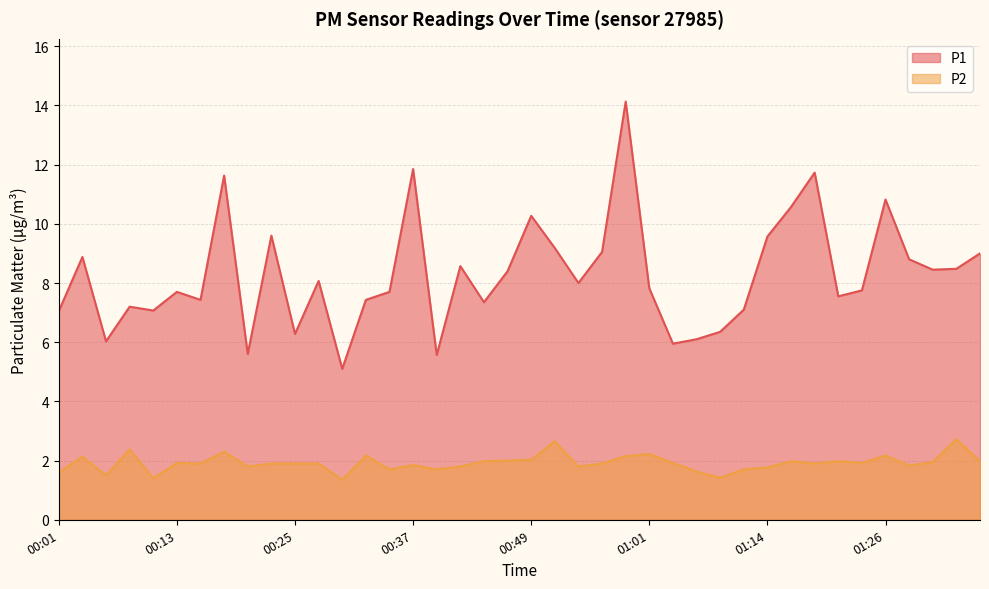

True or false: P2 has more than 0 points higher than both neighbors.

True